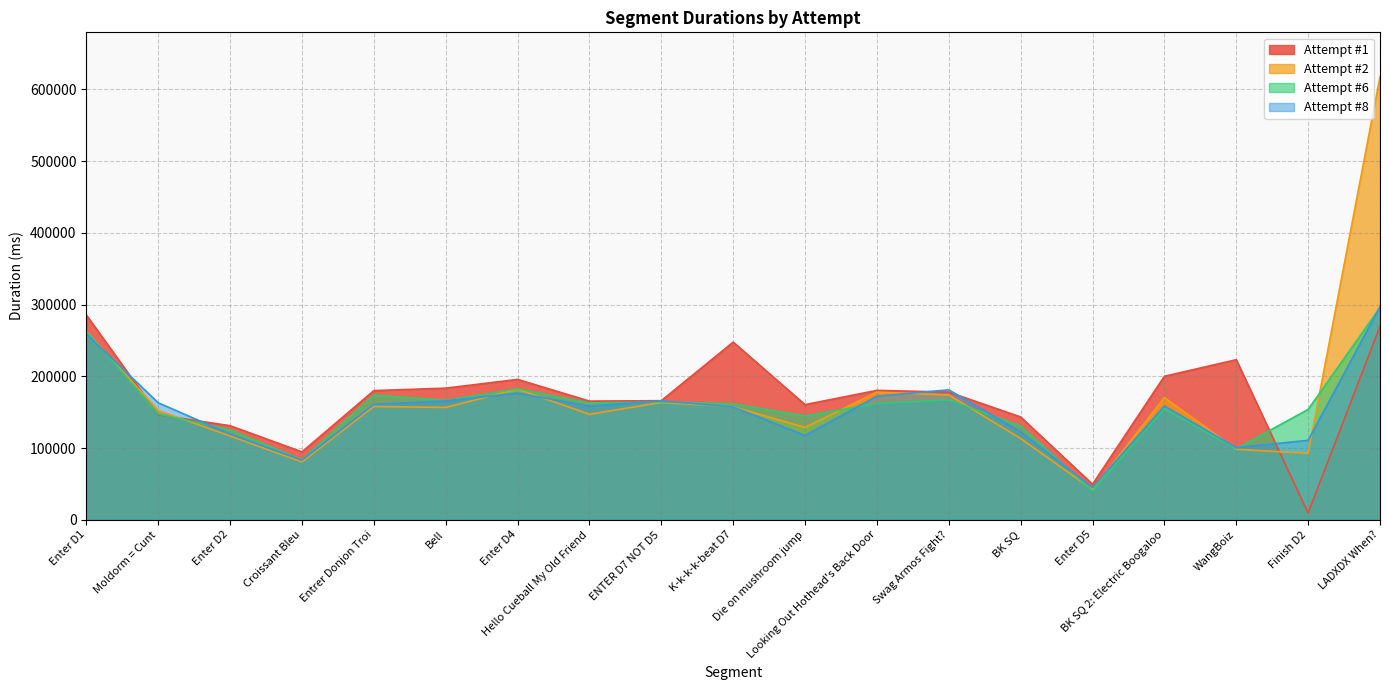

Does the chart have visible grid lines?

Yes